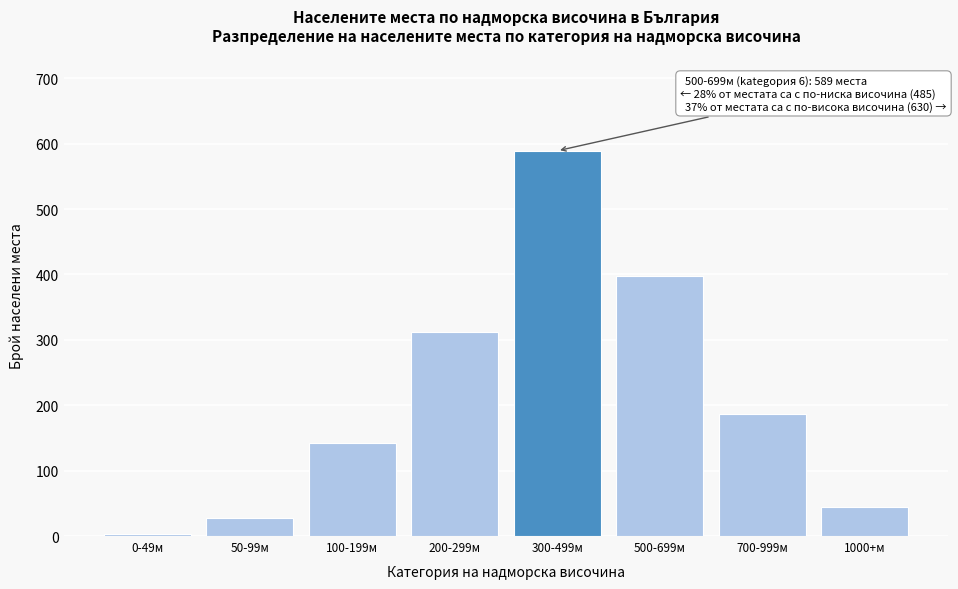

Reading left to right, list all the values displayed in this chart.

3	28	142	312	589	398	187	45